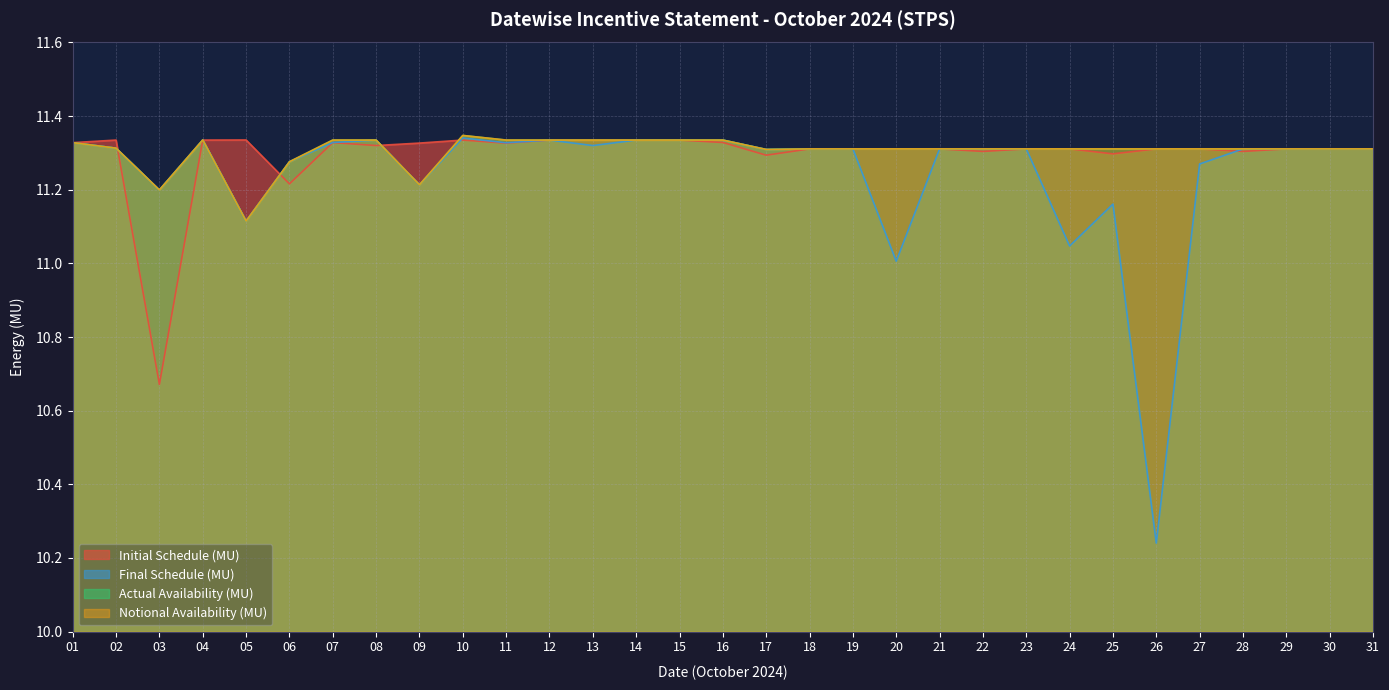

Which series changed the most between 21 and 29?

Initial Schedule (MU)